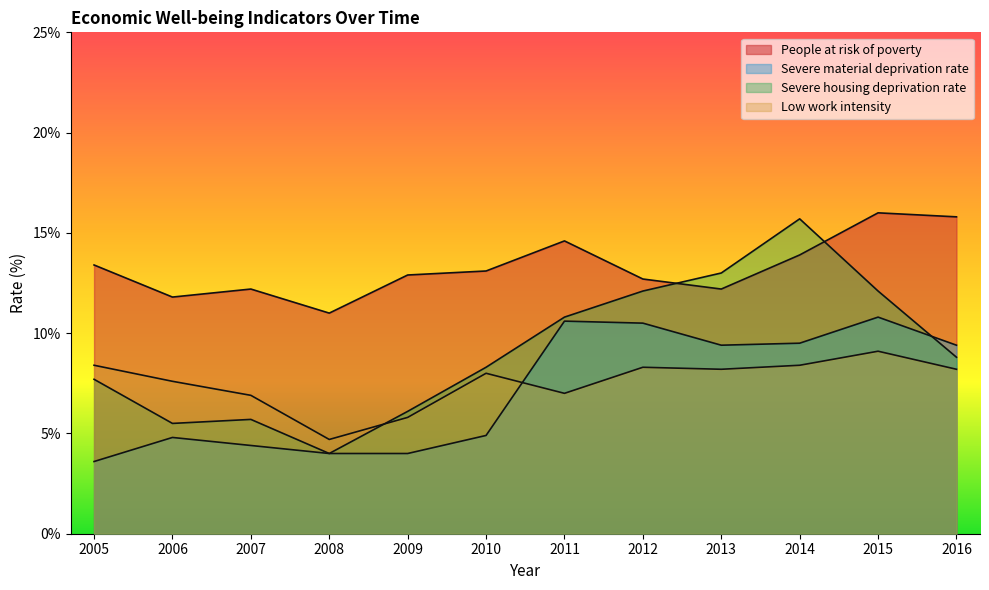

What is the difference between the second highest and second lowest values in the Severe material deprivation rate series?

6.6